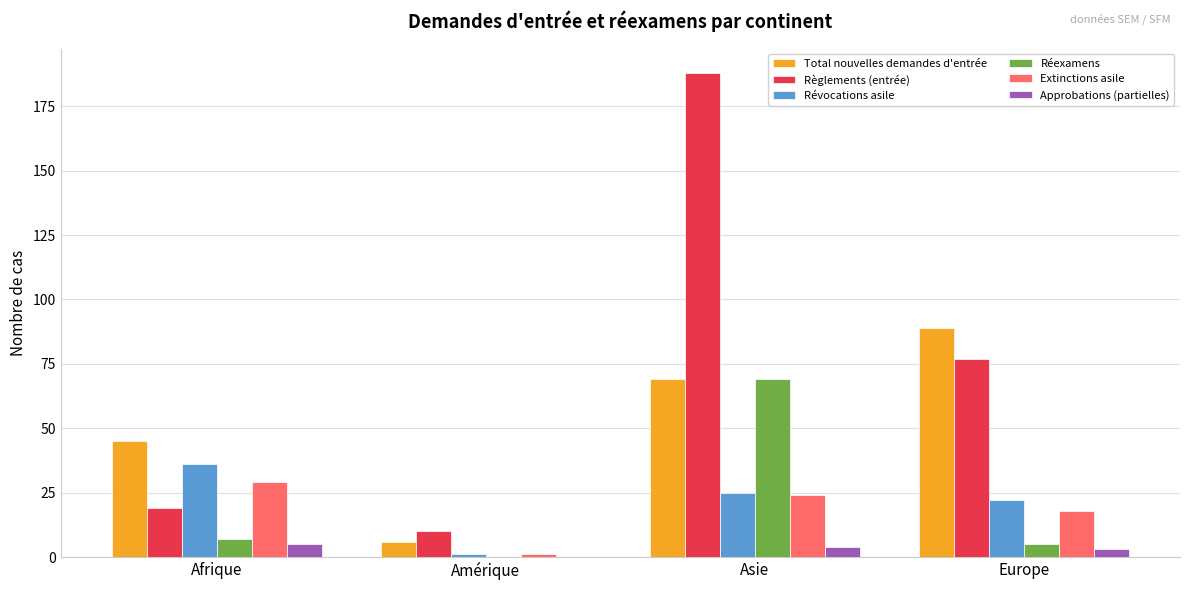

Between Asie and Europe, which series saw the biggest shift?

Règlements (entrée)